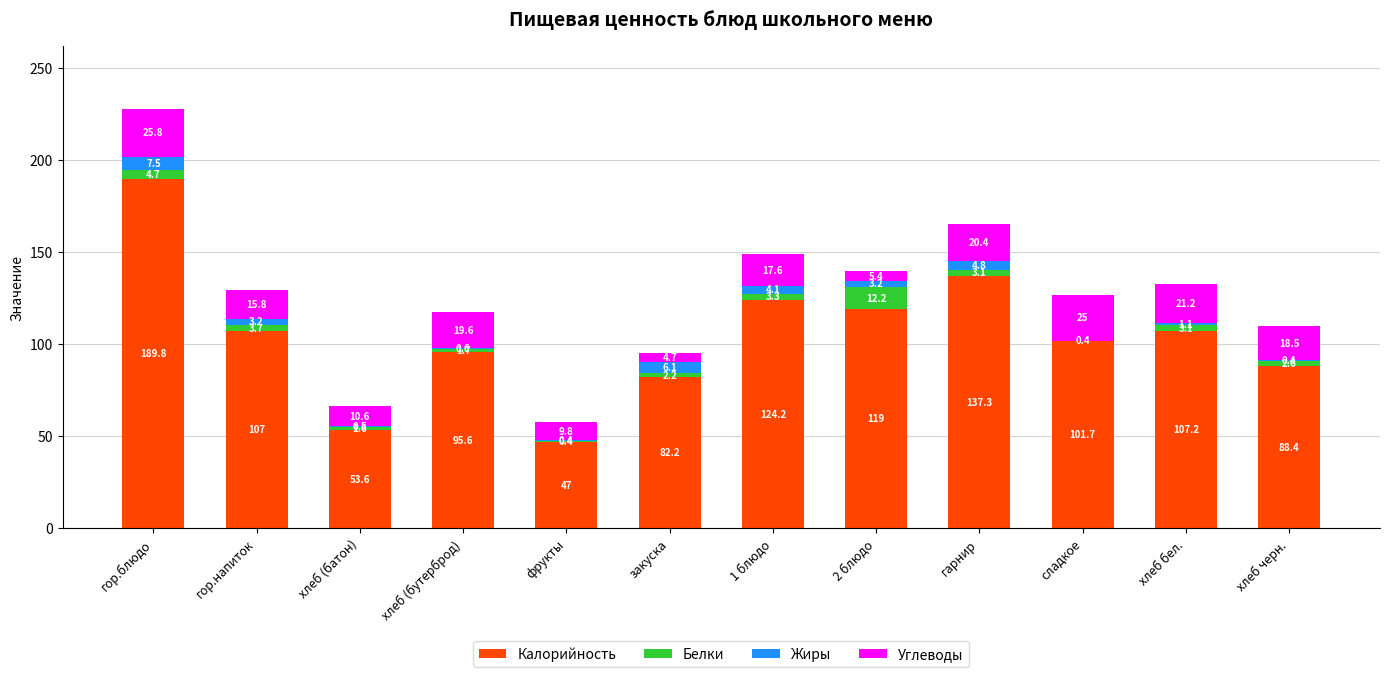

What is the total value across all series at 2 блюдо?

139.8